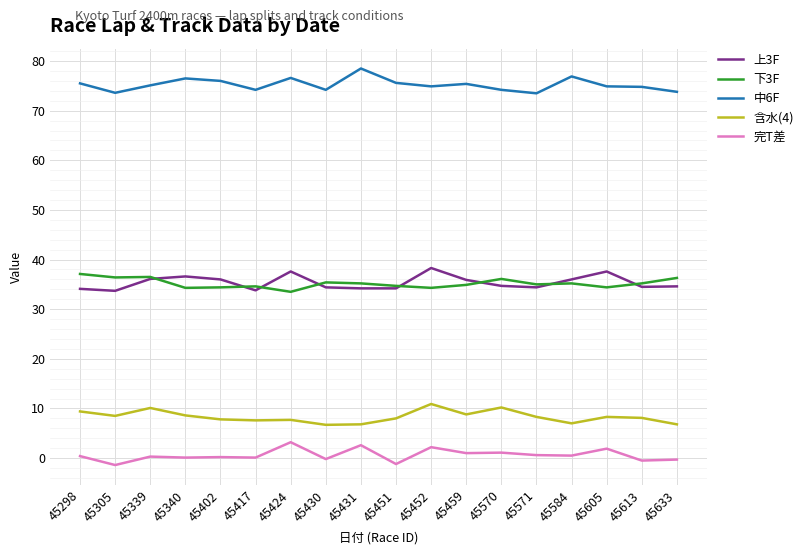

The 上3F series shows 37.6 at 45424. True or false?

True